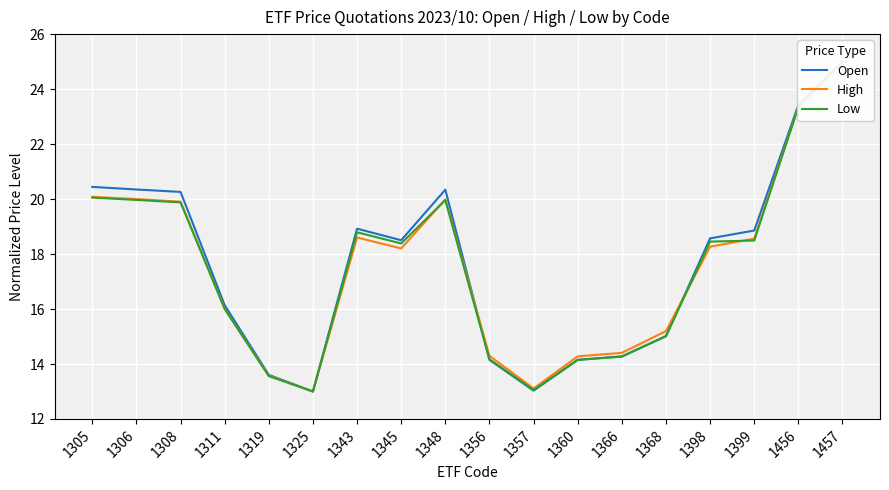

What is the spread (max minus min) of values at 1343?

0.3